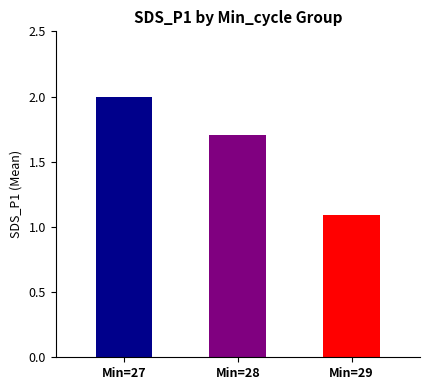

What is the difference between the values at Min=27 and Min=28?

0.3